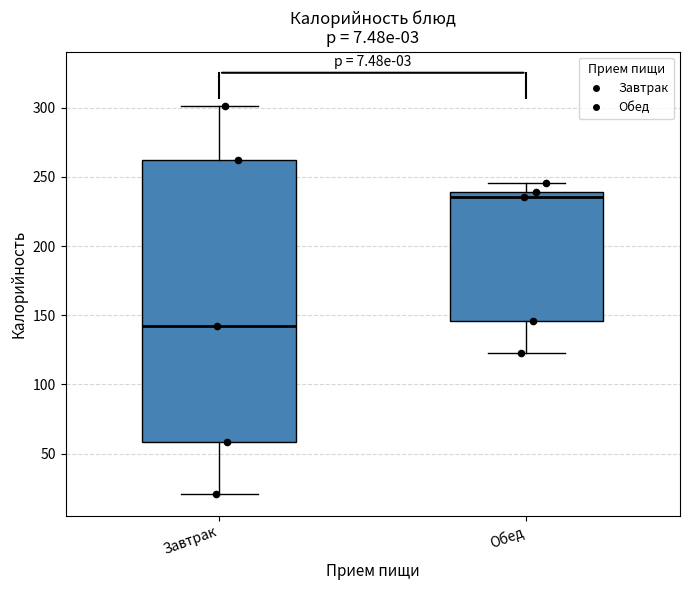

Where does the median line of the box for Завтрак sit on the y-axis? The values are not printed on the chart, so give them approximately, as read against the axis.

140